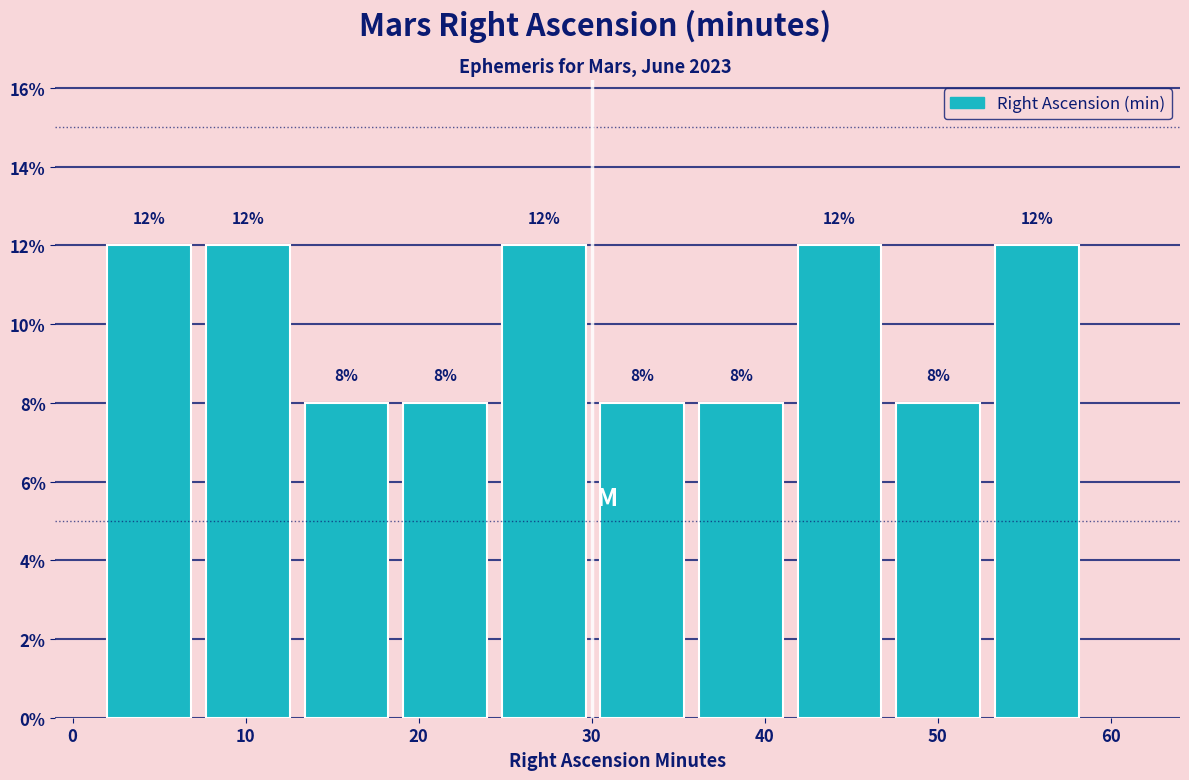

Reading left to right, list every bar in this chart as the range it spans on the x-axis followed by its height. The bar edges are not printed on the chart, so give them approximately, as read against the axis.

2.0 to 7.7: 12
7.7 to 13.4: 12
13.4 to 19.1: 8
19.1 to 24.8: 8
24.8 to 30.5: 12
30.5 to 36.2: 8
36.2 to 41.9: 8
41.9 to 47.6: 12
47.6 to 53.3: 8
53.3 to 59.0: 12